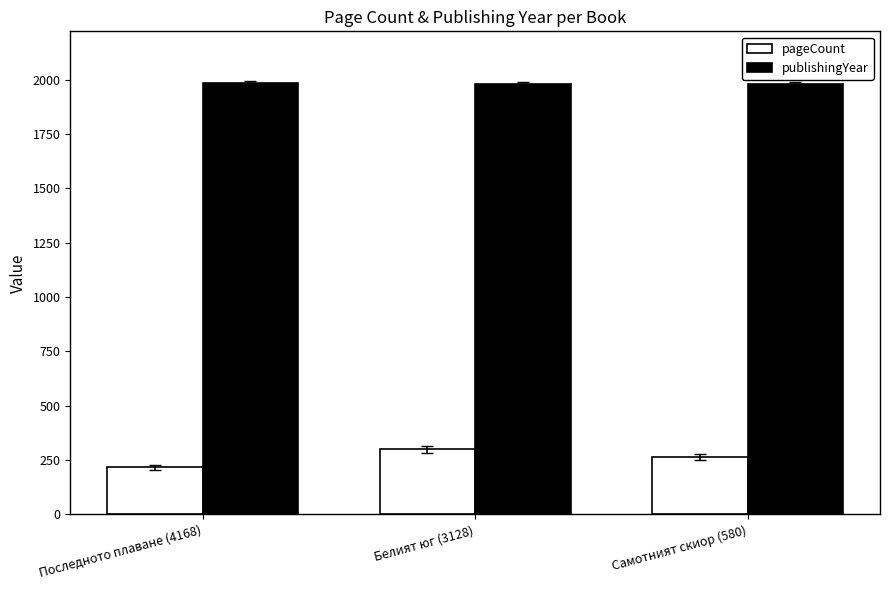

What is the difference between the maximum and minimum values in the publishingYear series?

6